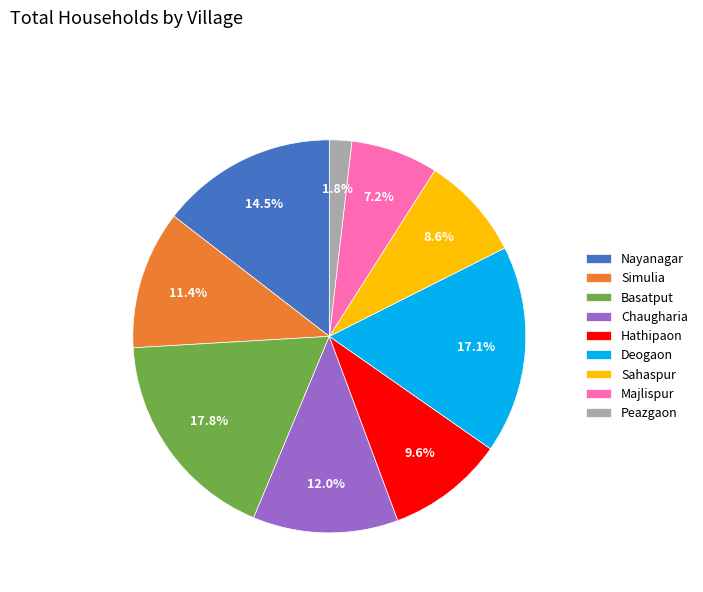

Which slice is the largest?

Basatput